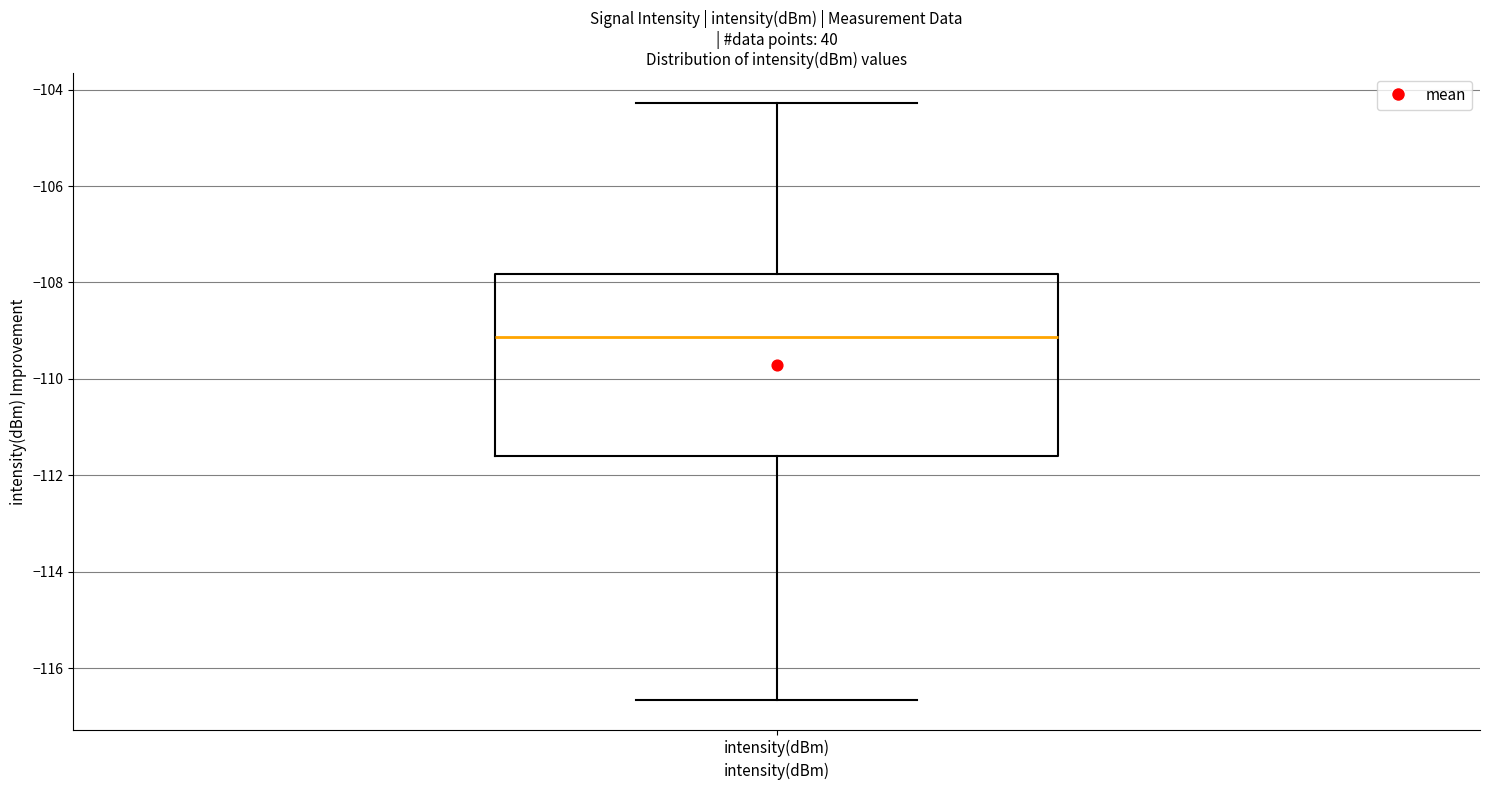

Read this box plot against the y-axis: the position of the median line, the range covered by the box, and the ends of both whiskers. The values are not printed on the chart, so give them approximately, as read against the axis.

median -109.2, box -111.6 to -107.8, whiskers -116.6 to -104.2